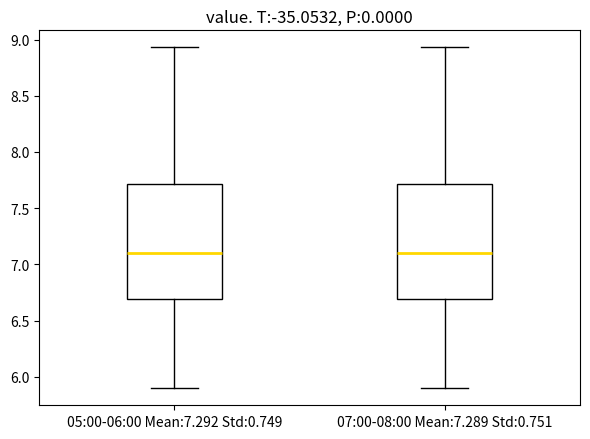

Where is the upper edge of the box for 05:00-06:00 Mean:7.292 Std:0.749 on the y-axis? The values are not printed on the chart, so give them approximately, as read against the axis.

7.70